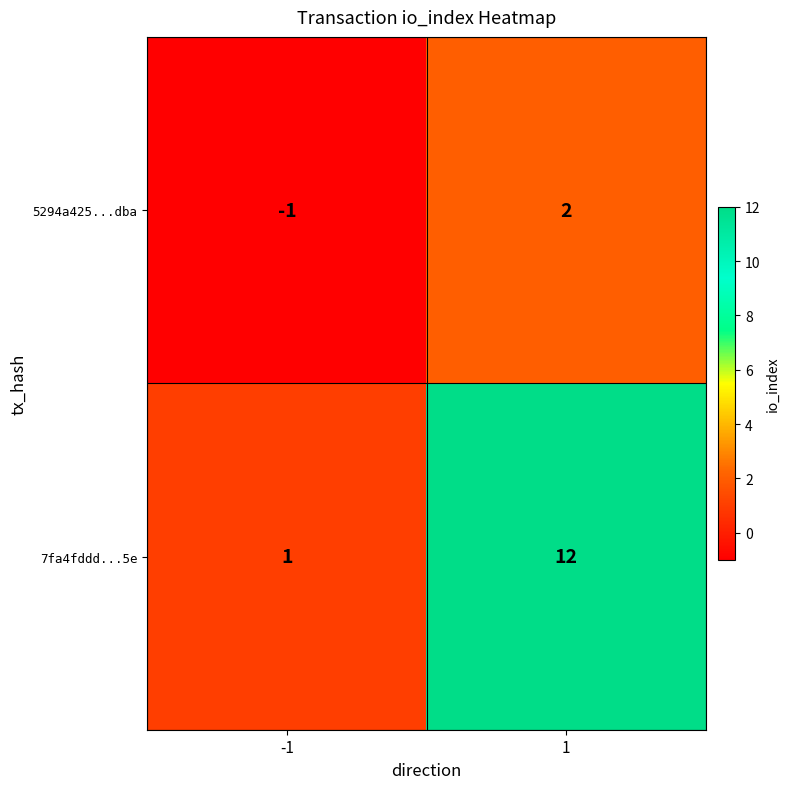

Which series has the largest range (max minus min)?

7fa4fddd...5e